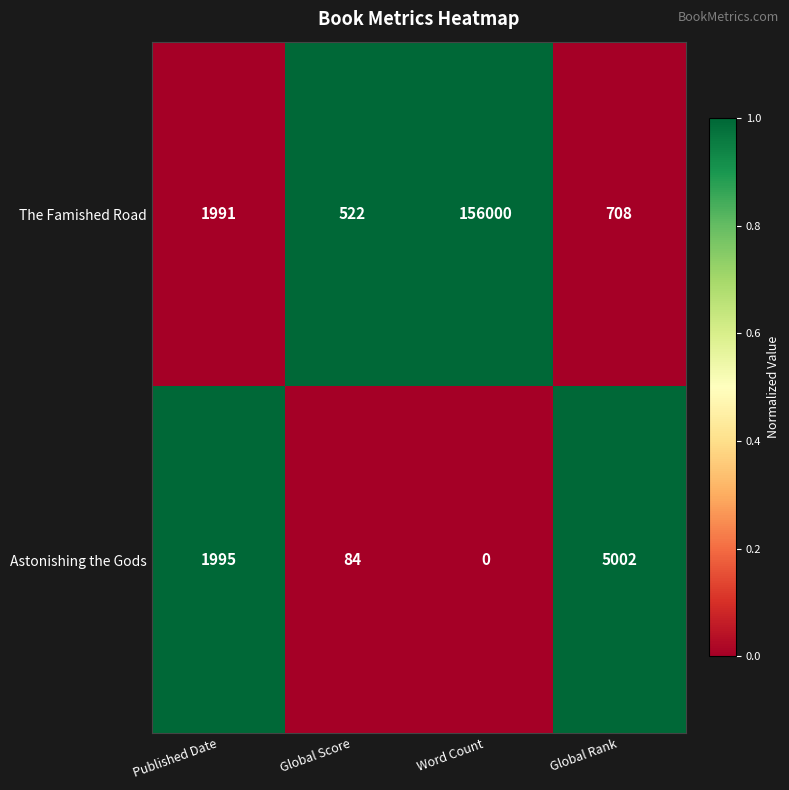

Where is Astonishing the Gods nearest to the value 2501?

Published Date